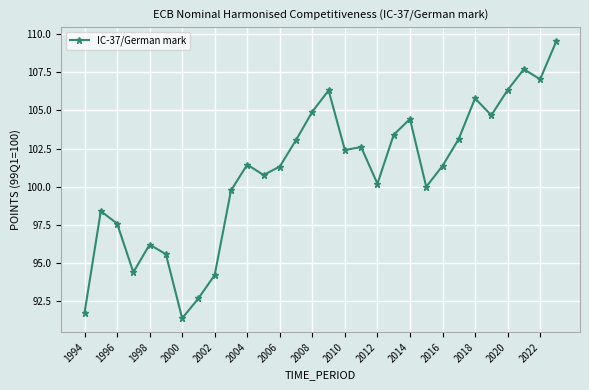

What is the maximum value shown in the chart?

109.5